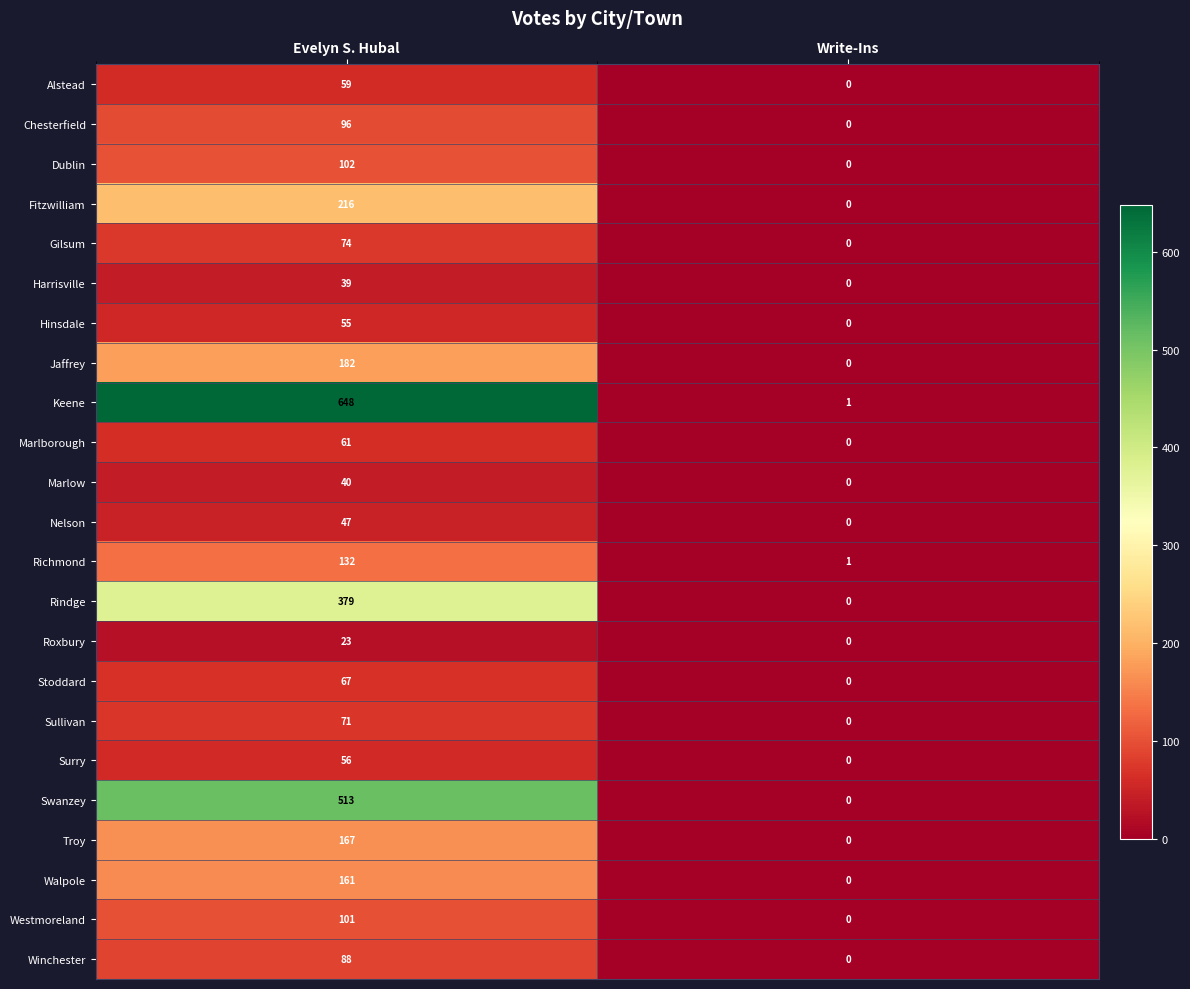

The Stoddard series shows 0 at Write-Ins. True or false?

True